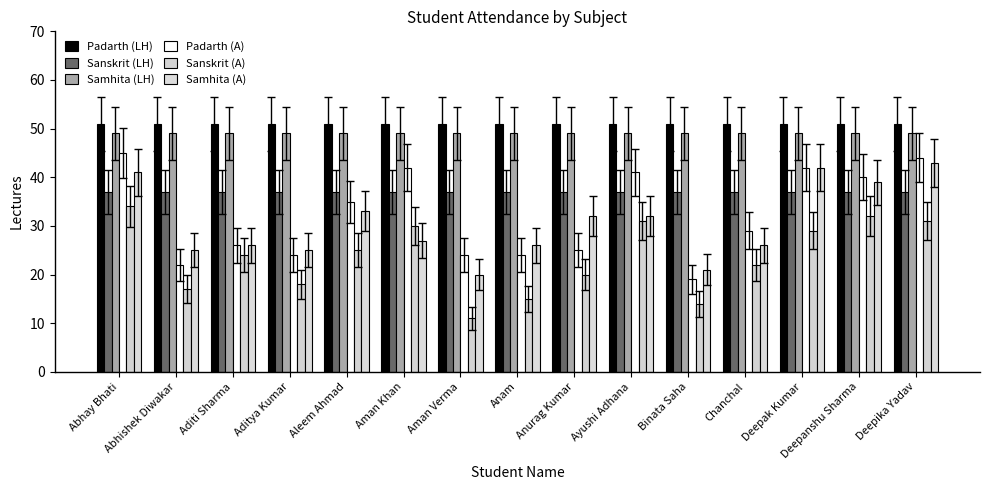

What is the value of the Samhita (LH) bar at the 1st from the left?

49